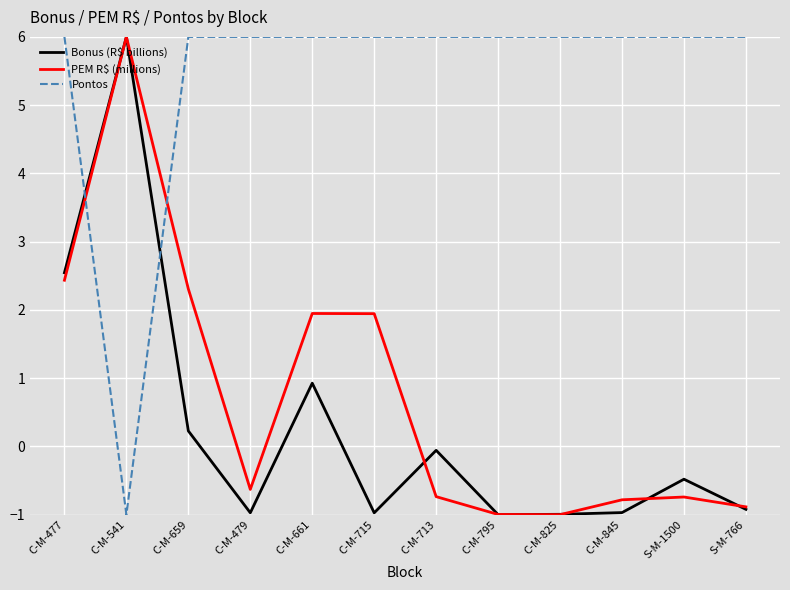

What is the approximate value of Bonus (R$ billions) at C-M-541?

6.0